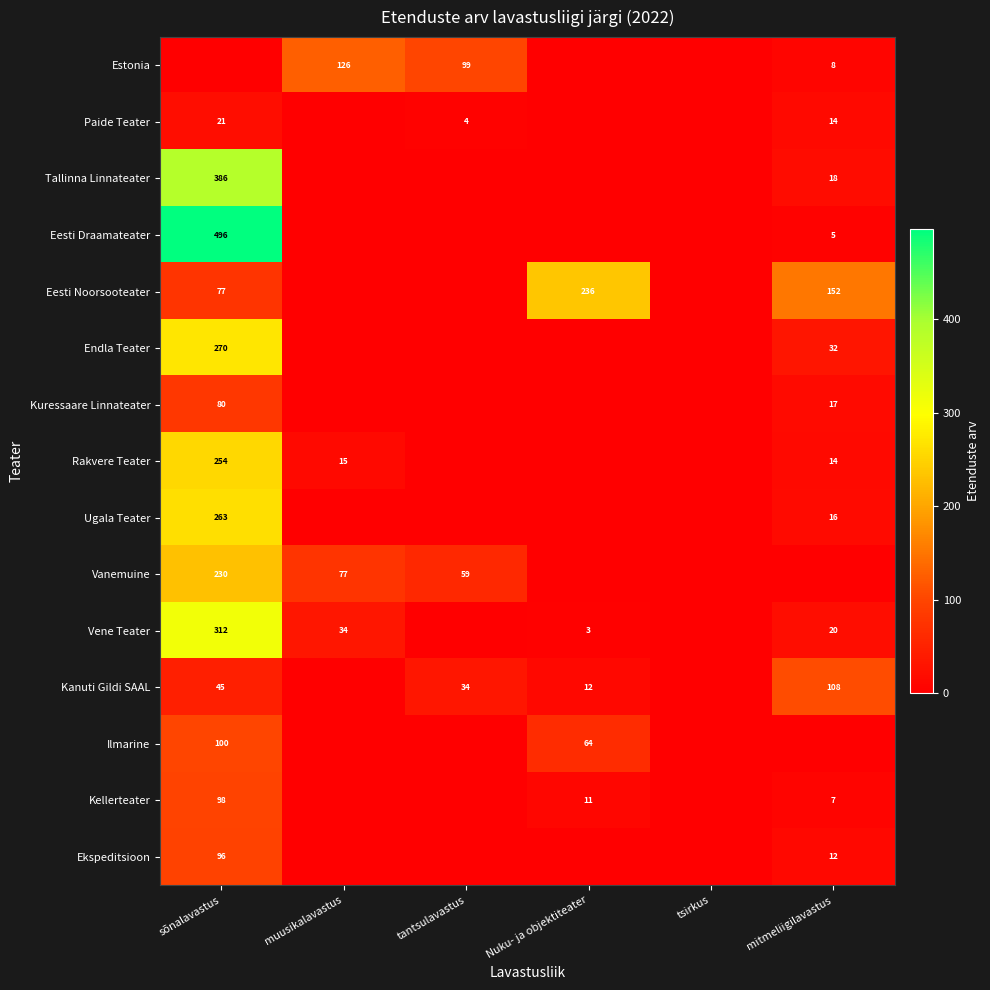

The value of Ilmarine at sõnalavastus is 32. True or false?

False